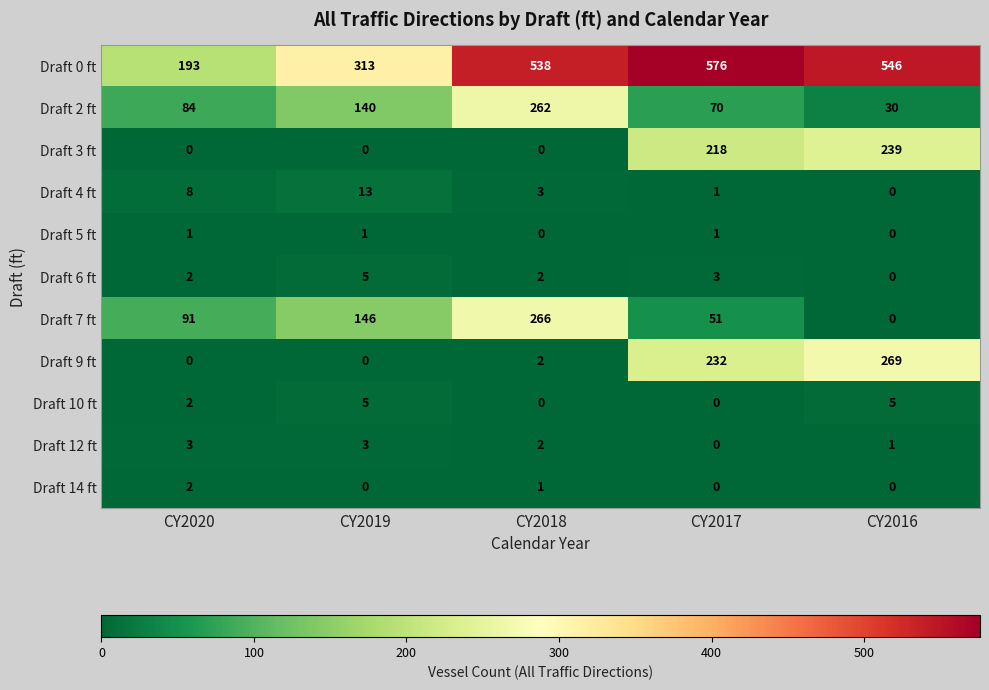

List the labels in order of Draft 2 ft value, smallest first.

CY2016, CY2017, CY2020, CY2019, CY2018